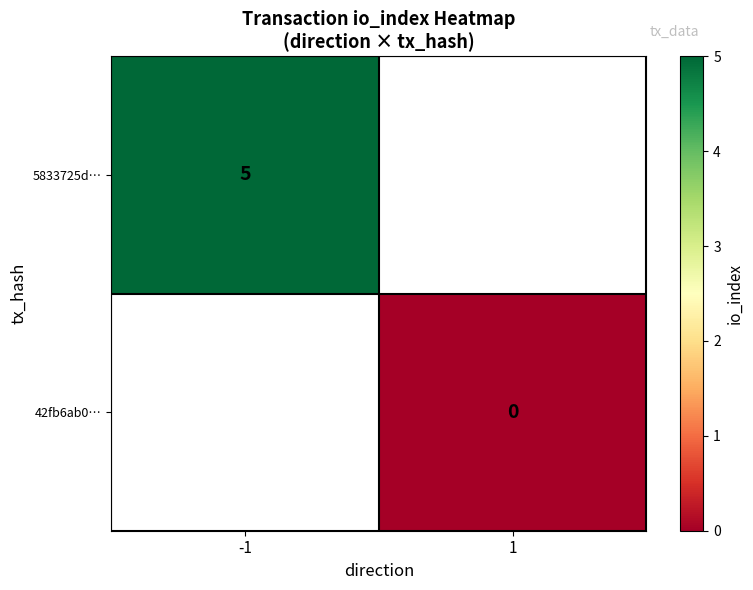

Is the value of 5833725d… at -1 greater than the value of 42fb6ab0… at 1?

Yes